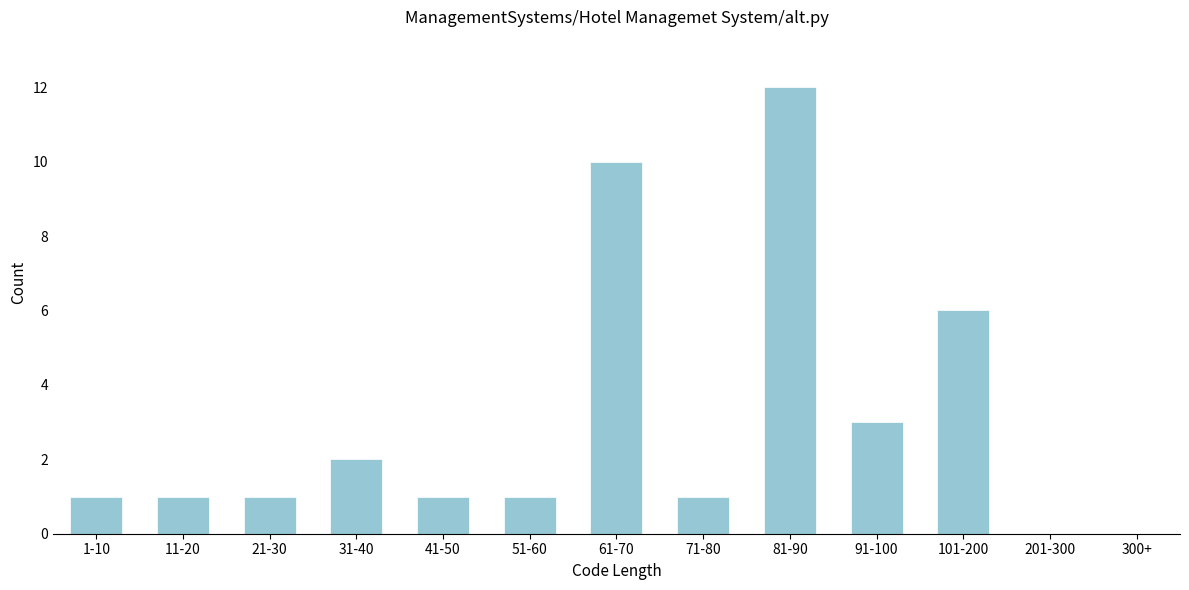

Reading right to left, what are all the values shown in this chart?

300+=0	201-300=0	101-200=6	91-100=3	81-90=12	71-80=1	61-70=10	51-60=1	41-50=1	31-40=2	21-30=1	11-20=1	1-10=1